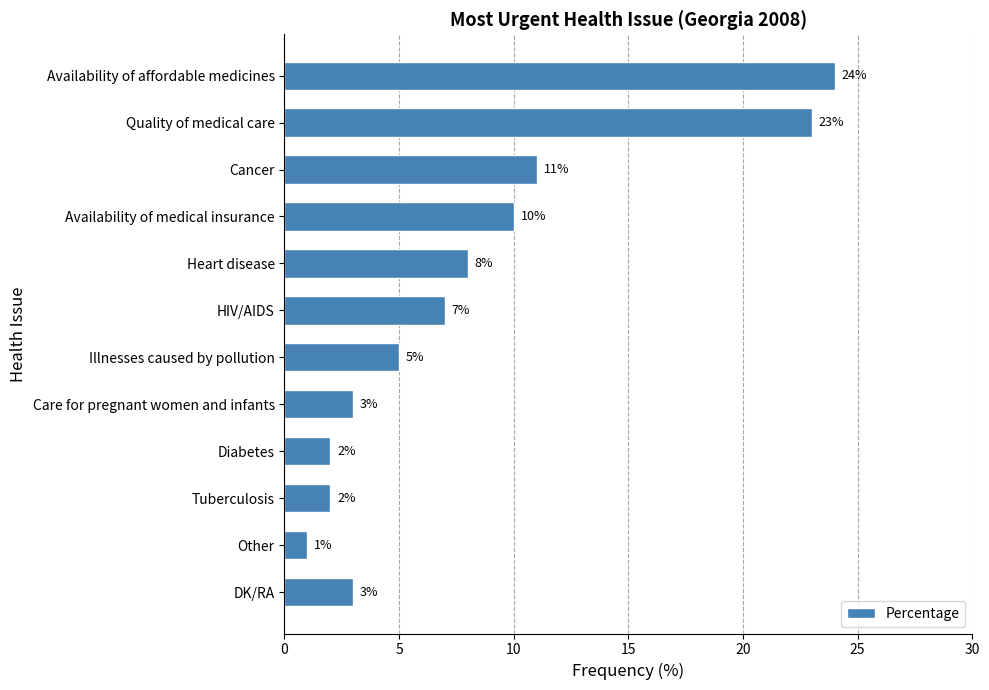

Is it true that the value at Tuberculosis is 2?

True